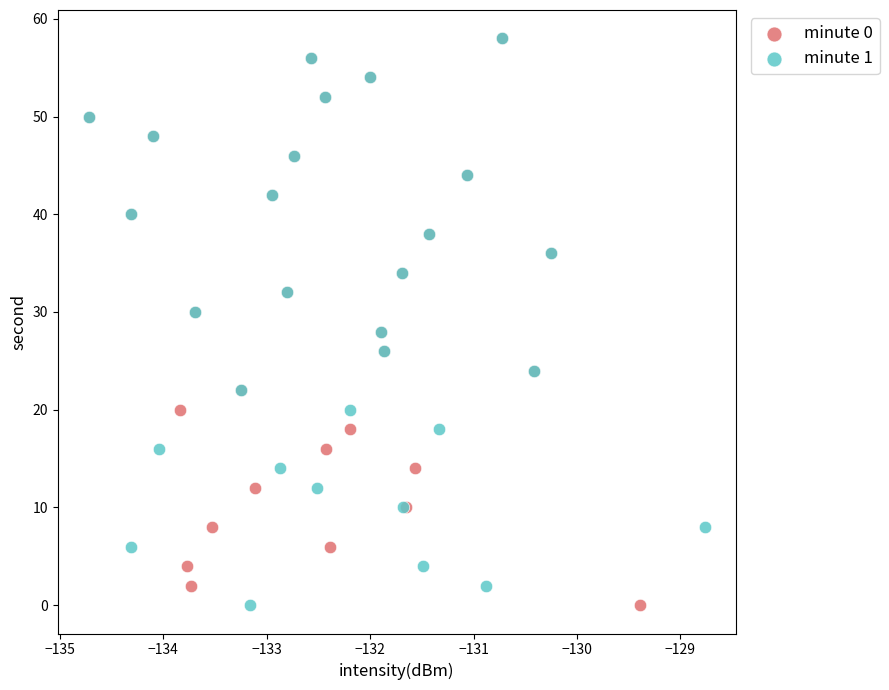

What are all the series names shown in the legend?

minute 0, minute 1